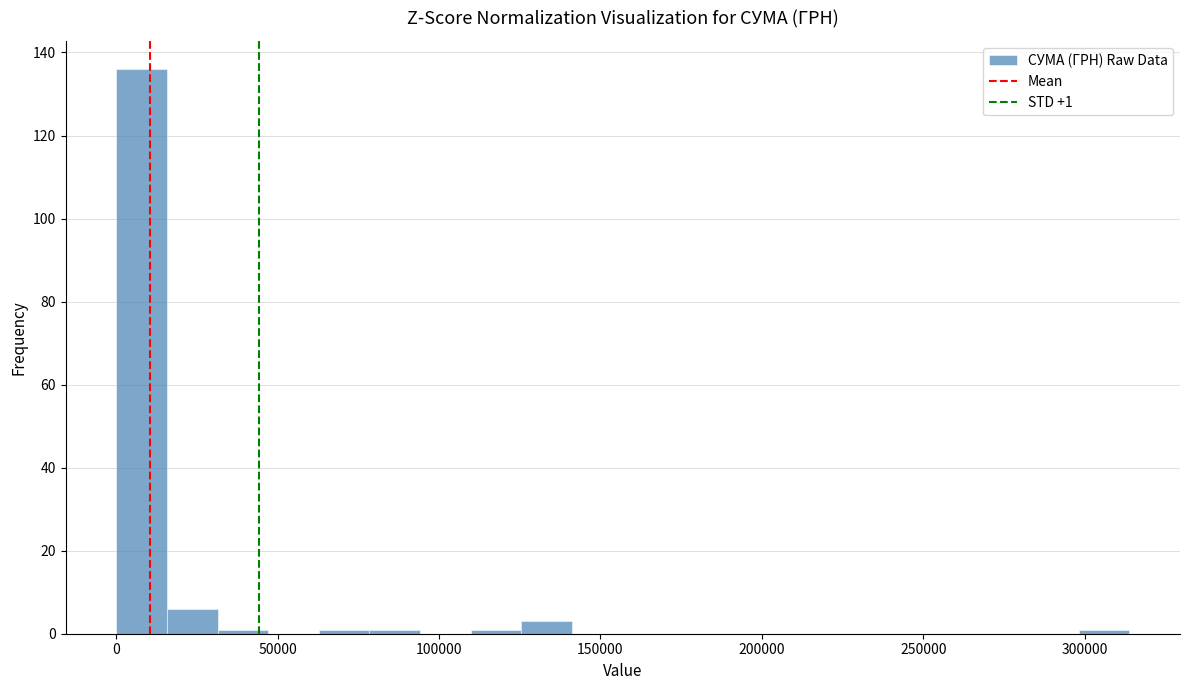

Around what value on the x-axis is the tallest bar? Give the approximate position of its centre, as read against the axis.

10000